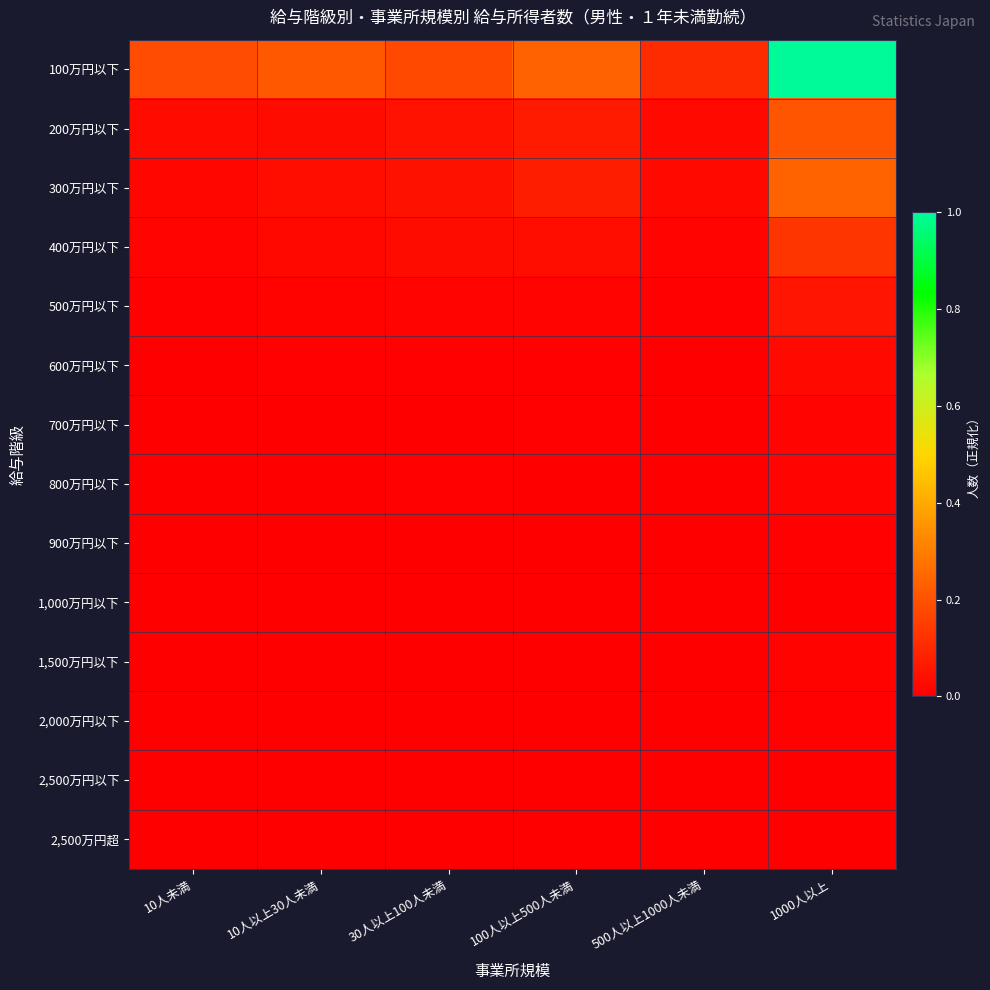

Reading left to right, transcribe all the data shown in this chart.

100万円以下: 10人未満=0.2	10人以上30人未満=0.2	30人以上100人未満=0.2	100人以上500人未満=0.2	500人以上1000人未満=0.1	1000人以上=1.0
200万円以下: 10人未満=0.0	10人以上30人未満=0.0	30人以上100人未満=0.1	100人以上500人未満=0.1	500人以上1000人未満=0.0	1000人以上=0.2
300万円以下: 10人未満=0.0	10人以上30人未満=0.0	30人以上100人未満=0.0	100人以上500人未満=0.1	500人以上1000人未満=0.0	1000人以上=0.2
400万円以下: 10人未満=0.0	10人以上30人未満=0.0	30人以上100人未満=0.0	100人以上500人未満=0.0	500人以上1000人未満=0.0	1000人以上=0.1
500万円以下: 10人未満=0.0	10人以上30人未満=0.0	30人以上100人未満=0.0	100人以上500人未満=0.0	500人以上1000人未満=0.0	1000人以上=0.1
600万円以下: 10人未満=0.0	10人以上30人未満=0.0	30人以上100人未満=0.0	100人以上500人未満=0.0	500人以上1000人未満=0.0	1000人以上=0.0
700万円以下: 10人未満=0.0	10人以上30人未満=0.0	30人以上100人未満=0.0	100人以上500人未満=0.0	500人以上1000人未満=0.0	1000人以上=0.0
800万円以下: 10人未満=0.0	10人以上30人未満=0.0	30人以上100人未満=0.0	100人以上500人未満=0.0	500人以上1000人未満=0.0	1000人以上=0.0
900万円以下: 10人未満=0.0	10人以上30人未満=0.0	30人以上100人未満=0.0	100人以上500人未満=0.0	500人以上1000人未満=0.0	1000人以上=0.0
1,000万円以下: 10人未満=0.0	10人以上30人未満=0.0	30人以上100人未満=0.0	100人以上500人未満=0.0	500人以上1000人未満=0.0	1000人以上=0.0
1,500万円以下: 10人未満=0.0	10人以上30人未満=0.0	30人以上100人未満=0.0	100人以上500人未満=0.0	500人以上1000人未満=0.0	1000人以上=0.0
2,000万円以下: 10人未満=0.0	10人以上30人未満=0.0	30人以上100人未満=0.0	100人以上500人未満=0.0	500人以上1000人未満=0.0	1000人以上=0.0
2,500万円以下: 10人未満=0.0	10人以上30人未満=0.0	30人以上100人未満=0.0	100人以上500人未満=0.0	500人以上1000人未満=0.0	1000人以上=0.0
2,500万円超: 10人未満=0.0	10人以上30人未満=0.0	30人以上100人未満=0.0	100人以上500人未満=0.0	500人以上1000人未満=0.0	1000人以上=0.0